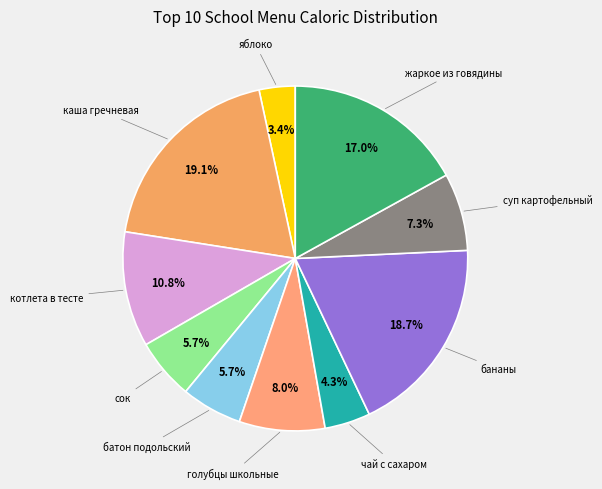

Count the number of slices in the pie.

10